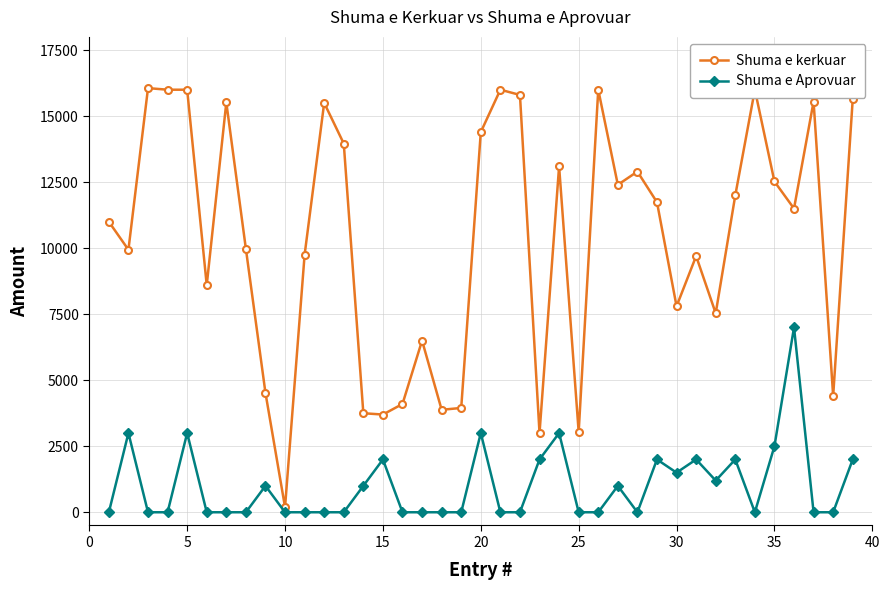

At how many categories does at least one series exceed 10242?

21